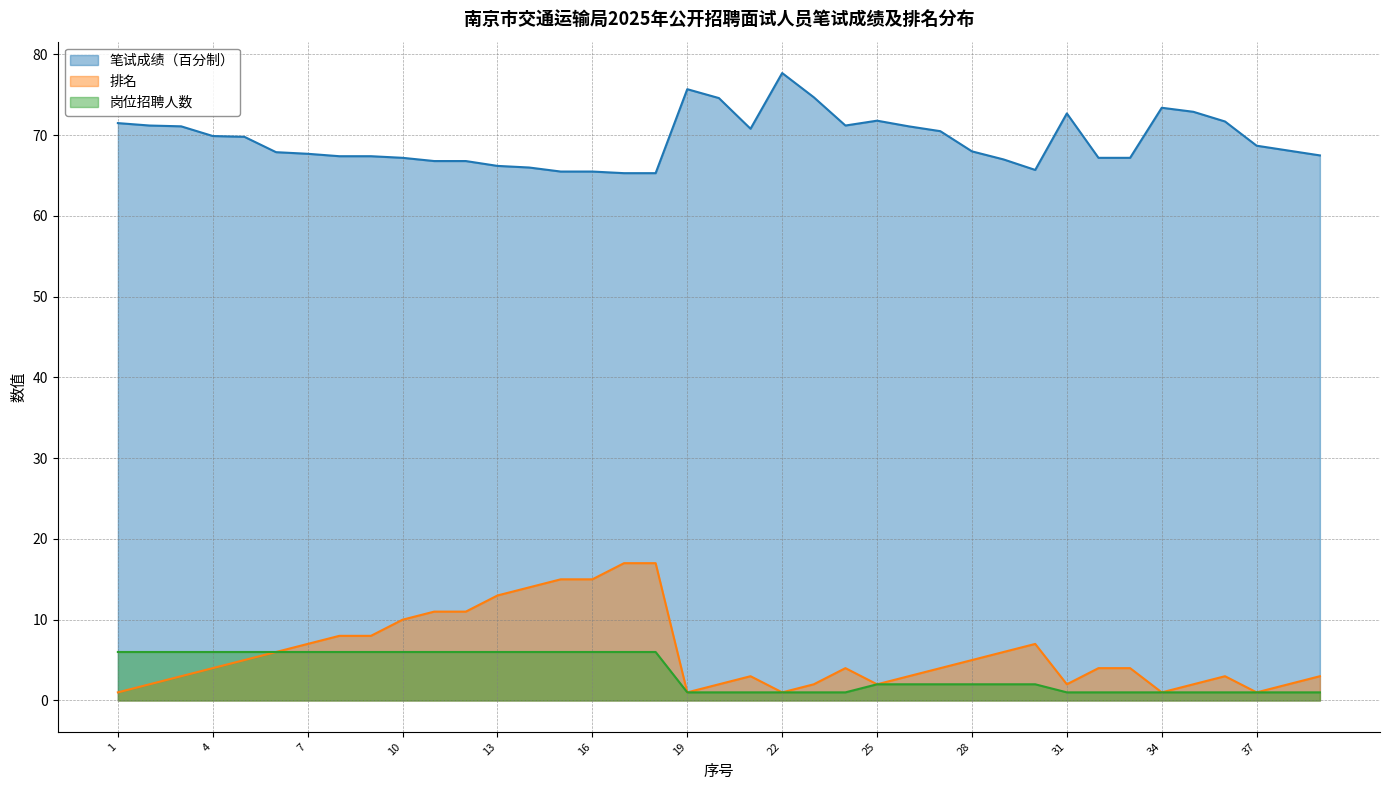

Is the value of 排名 at 7 greater than the value of 岗位招聘人数 at 31?

Yes